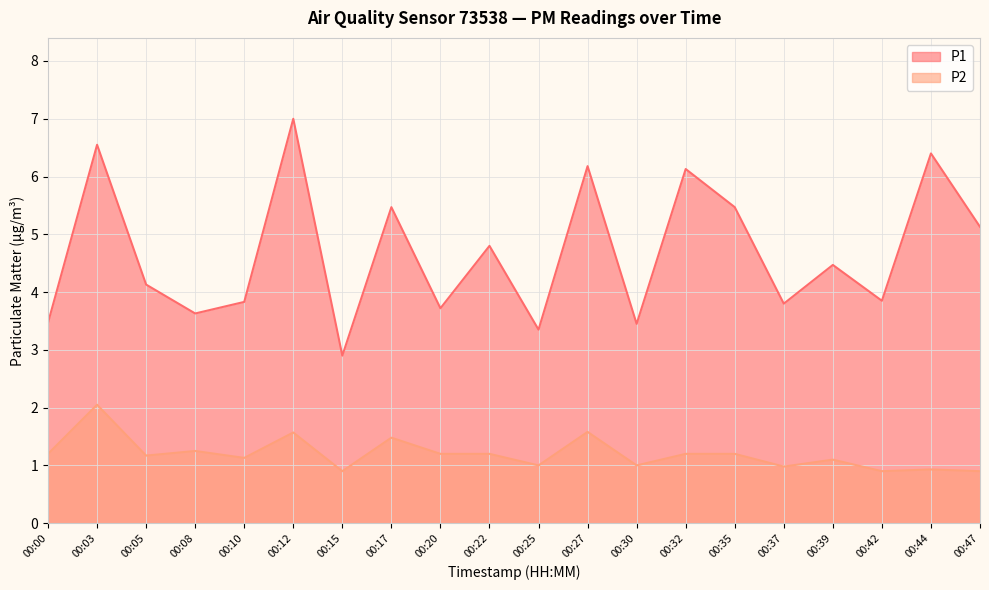

How many categories are shown in the chart?

20